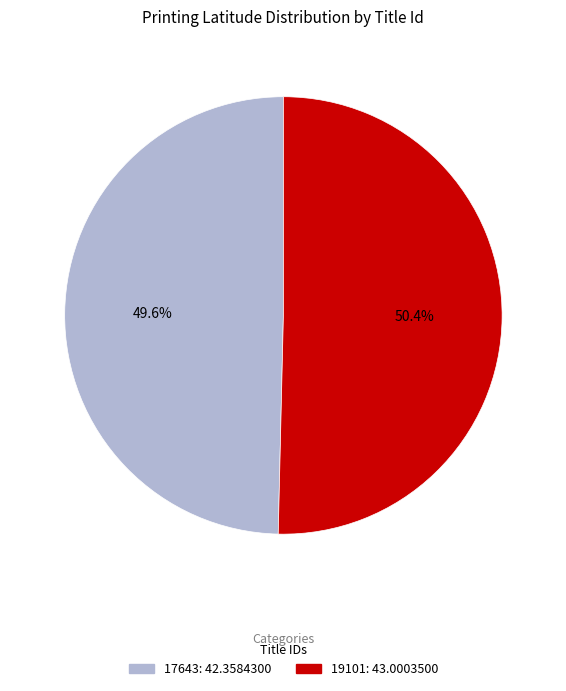

To the nearest percent, what percentage of the pie is 19101?

50%